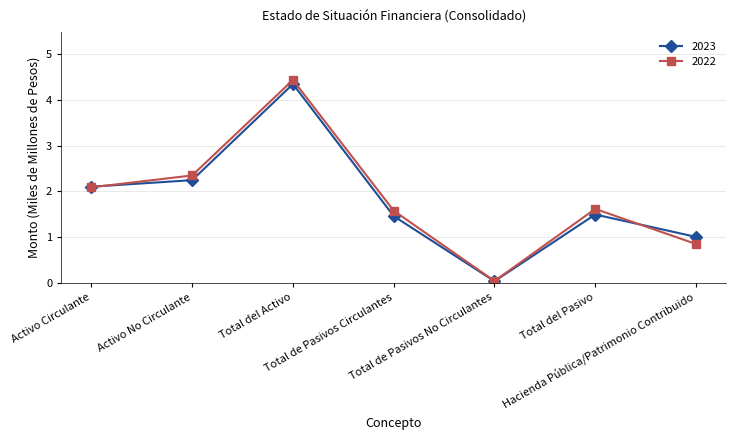

What value does the 2022 series have at Total de Pasivos Circulantes?

1.6